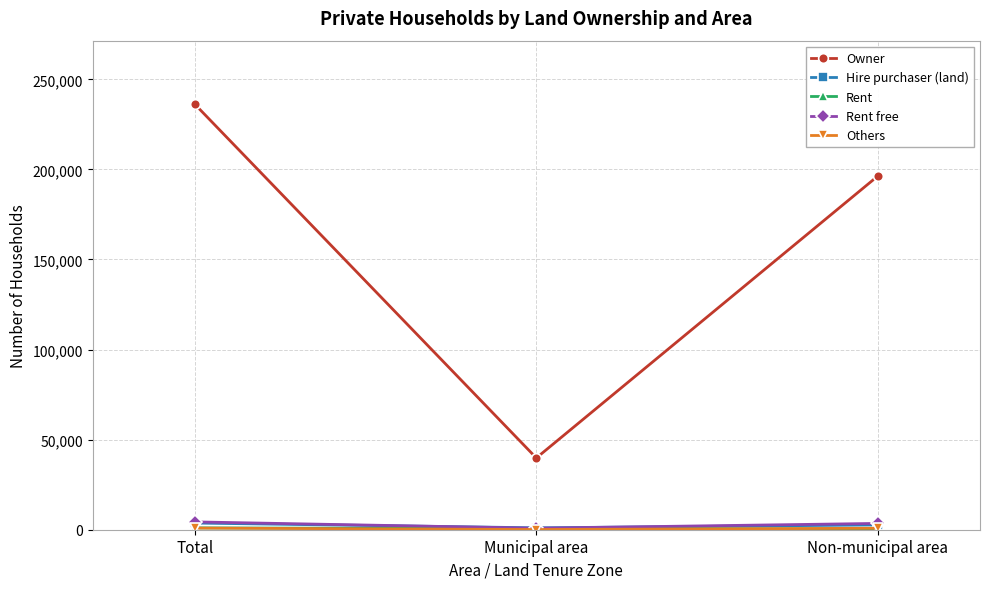

Which series has the largest total across all categories?

Owner